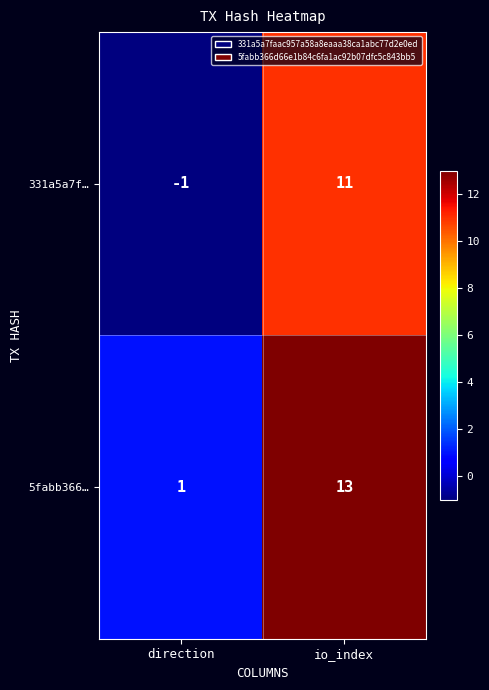

What is the sum of the 5fabb366… values at direction and io_index?

14